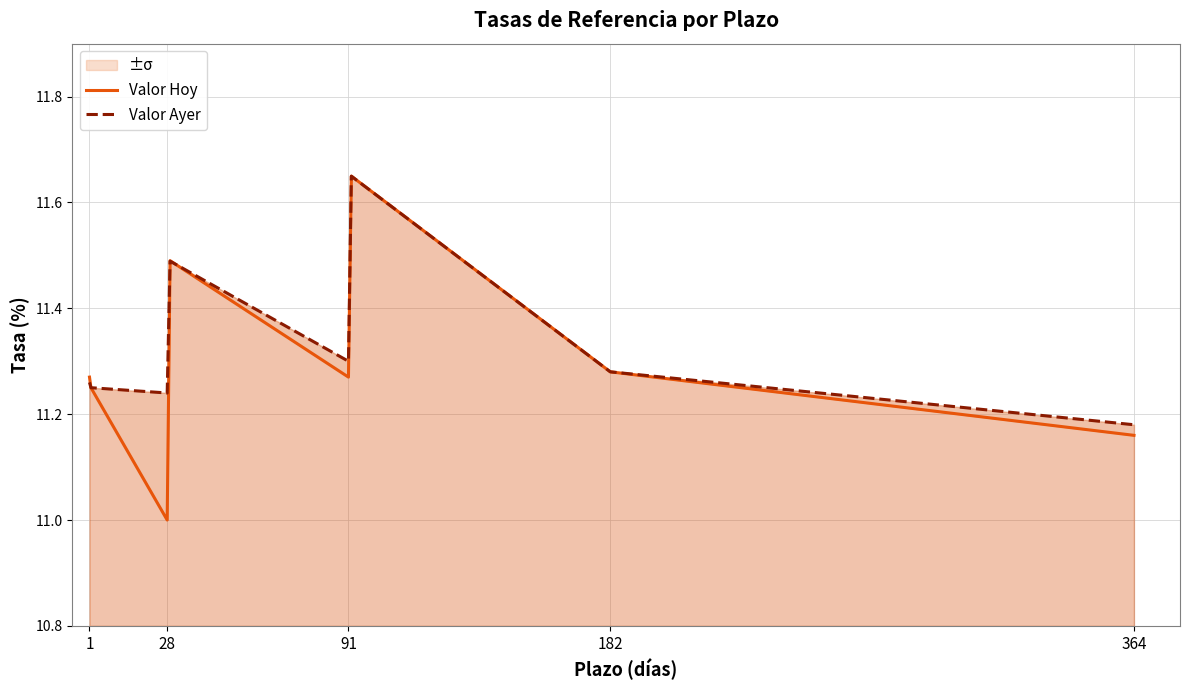

What is the label of the 8th point from the right?

1